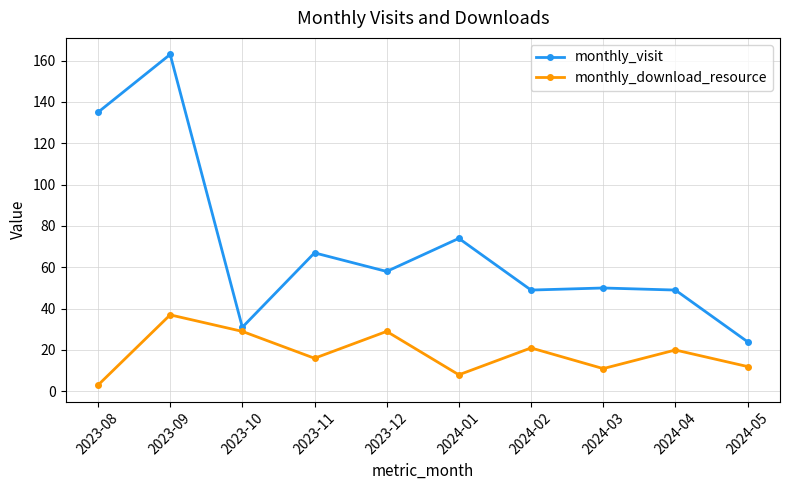

Is it true that monthly_visit equals 48 at 2024-01?

False